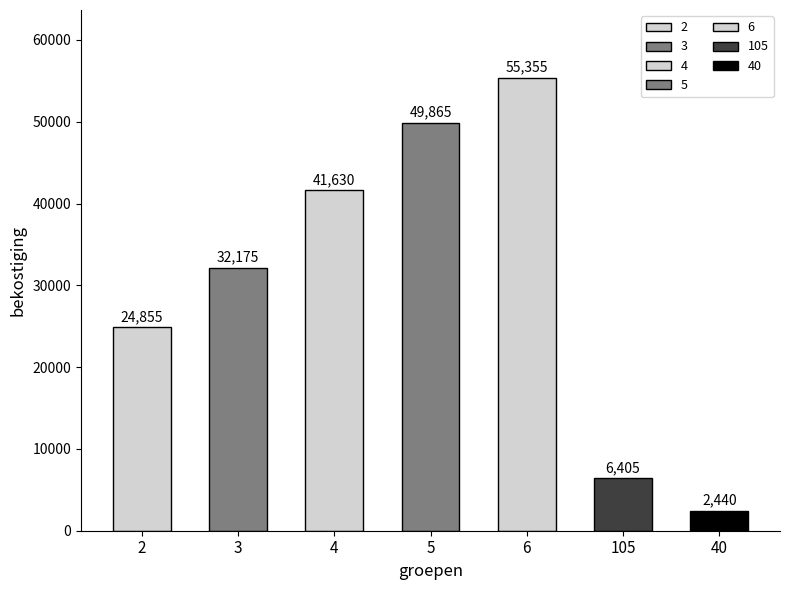

What is the label of the 3rd bar from the right?

6